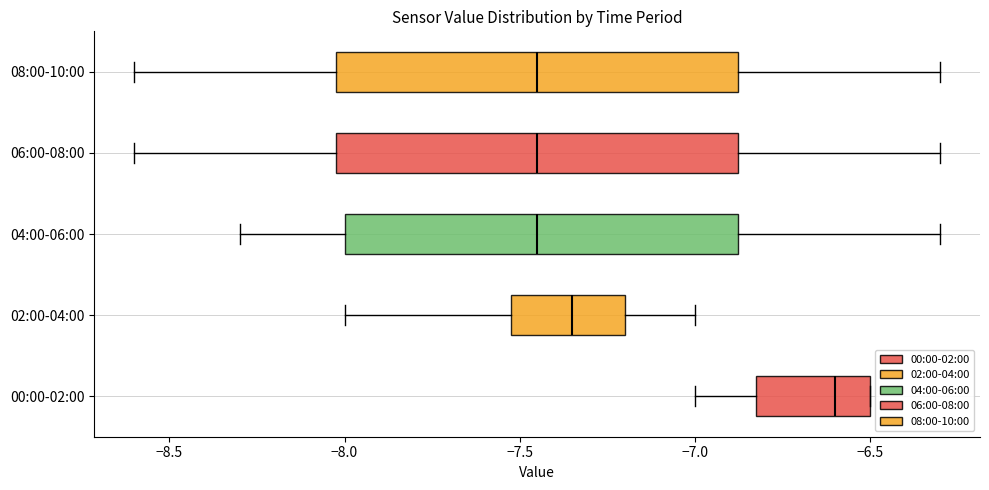

Reading bottom to top, transcribe this box plot: for each box, give where its median line is, the range the box spans, and where its two whiskers end, as read against the x-axis. The values are not printed on the chart, so give them approximately, as read against the axis.

00:00-02:00: median -6.60, box -6.80 to -6.50, whiskers -7.00 to -6.50
02:00-04:00: median -7.35, box -7.50 to -7.20, whiskers -8.00 to -7.00
04:00-06:00: median -7.45, box -8.00 to -6.85, whiskers -8.30 to -6.30
06:00-08:00: median -7.45, box -8.00 to -6.85, whiskers -8.60 to -6.30
08:00-10:00: median -7.45, box -8.00 to -6.85, whiskers -8.60 to -6.30